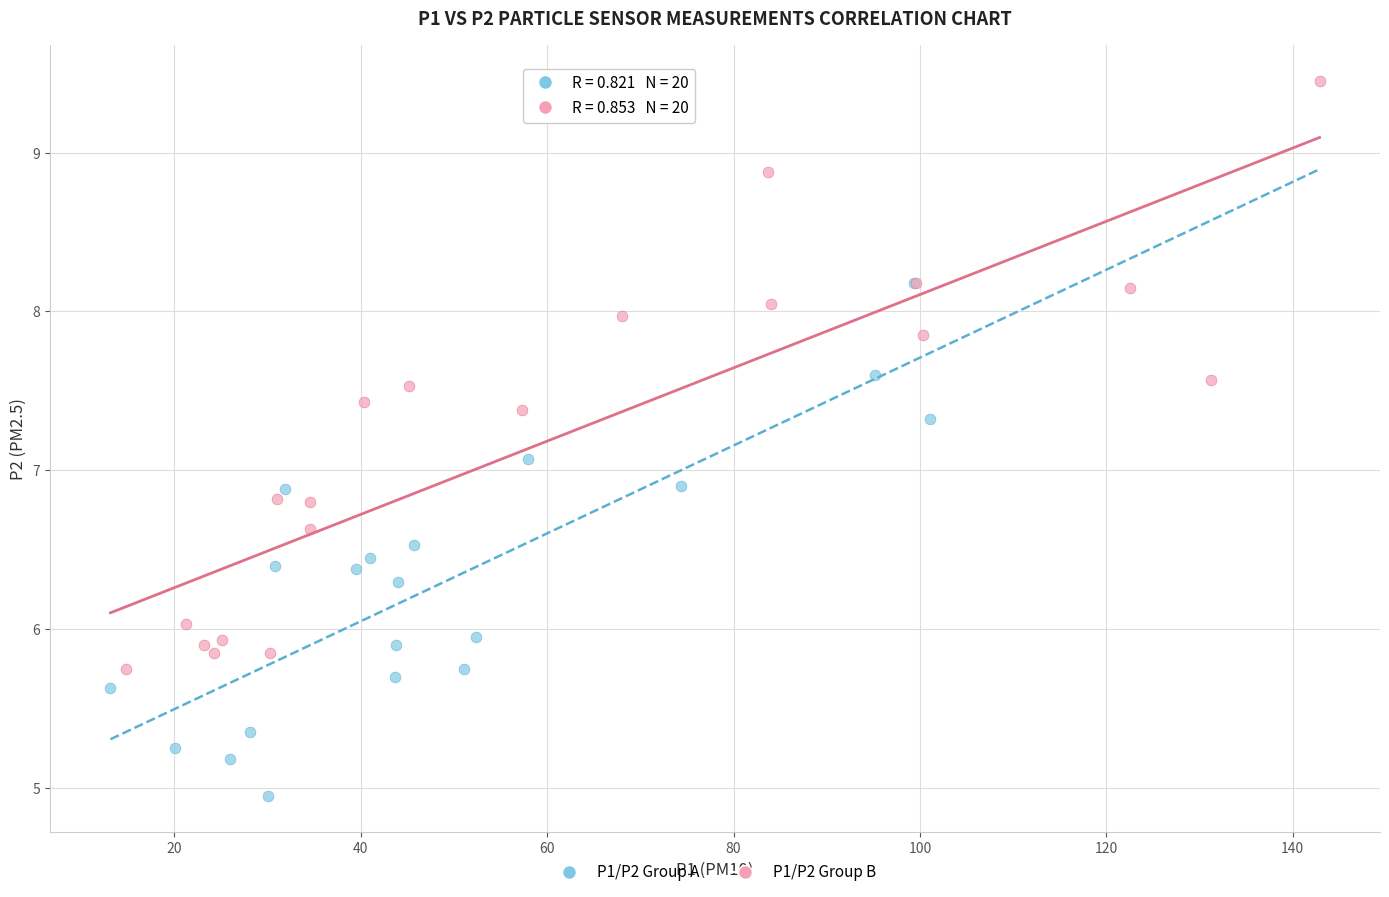

Which series contains the highest Y value?

P1/P2 Group B